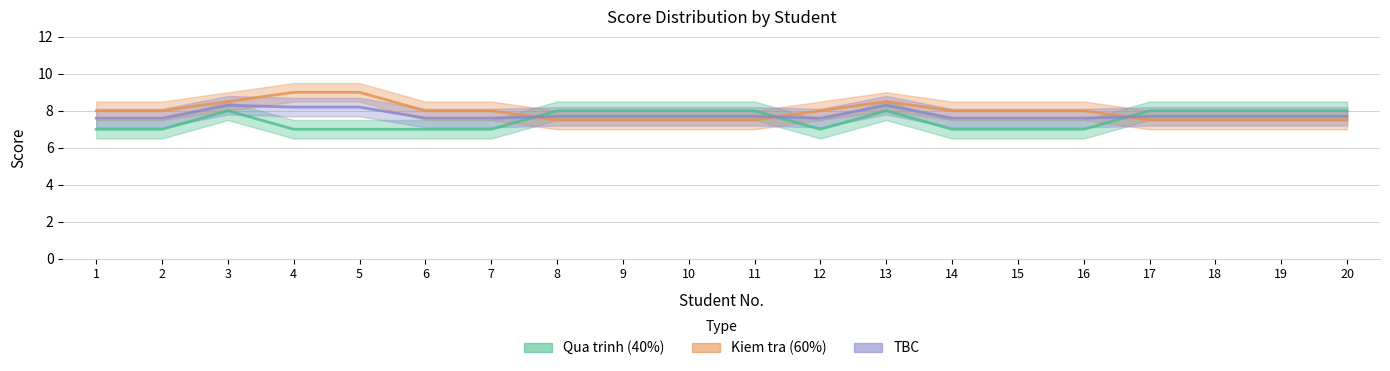

Rank the series at 7 from lowest to highest value.

Qua trinh (40%), TBC, Kiem tra (60%)